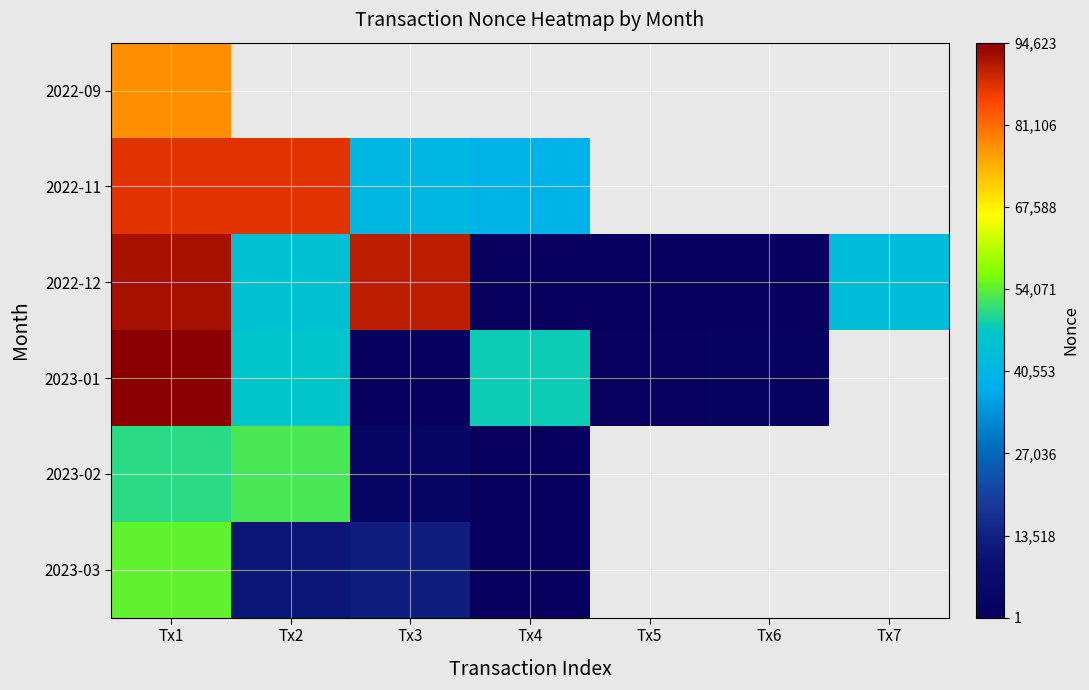

Rank the series by their maximum value, from highest to lowest.

2023-01, 2022-12, 2022-11, 2022-09, 2023-03, 2023-02